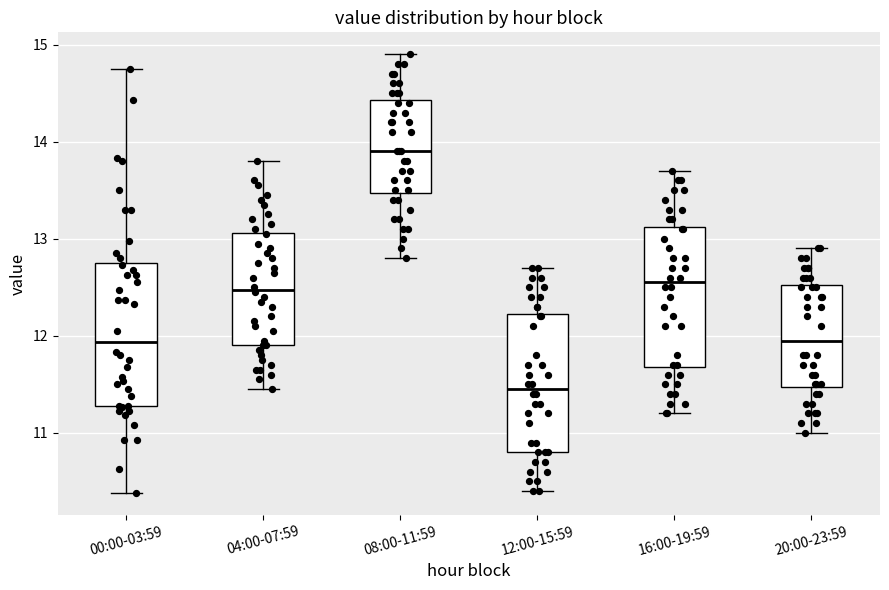

Reading left to right, transcribe this box plot: for each box, give where its median line is, the range the box spans, and where its two whiskers end, as read against the y-axis. The values are not printed on the chart, so give them approximately, as read against the axis.

00:00-03:59: median 11.9, box 11.3 to 12.7, whiskers 10.4 to 14.8
04:00-07:59: median 12.5, box 11.9 to 13.1, whiskers 11.5 to 13.8
08:00-11:59: median 13.9, box 13.5 to 14.4, whiskers 12.8 to 14.9
12:00-15:59: median 11.5, box 10.8 to 12.2, whiskers 10.4 to 12.7
16:00-19:59: median 12.6, box 11.7 to 13.1, whiskers 11.2 to 13.7
20:00-23:59: median 12.0, box 11.5 to 12.5, whiskers 11.0 to 12.9